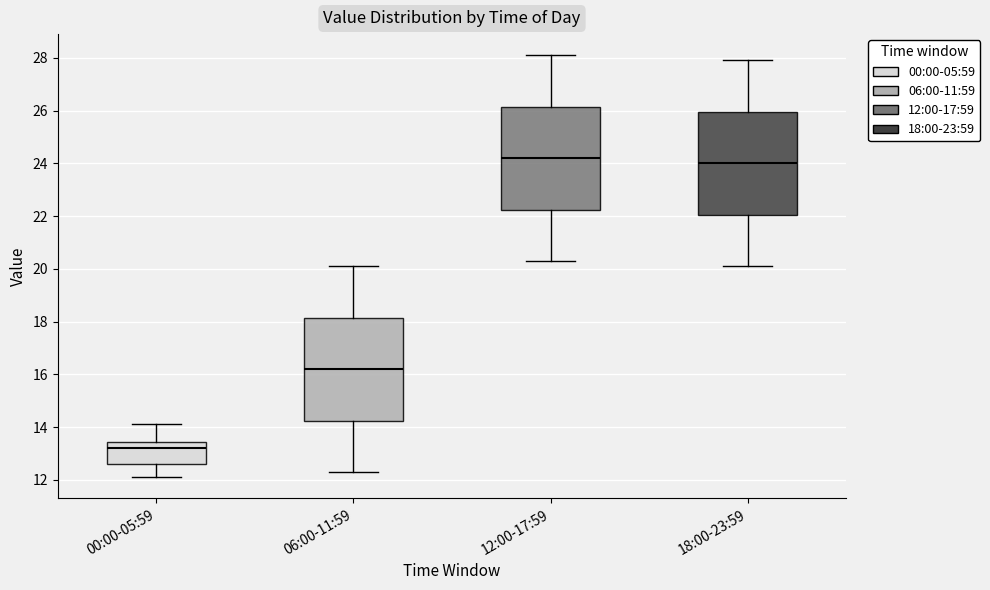

Where is the lower edge of the box for 00:00-05:59 on the y-axis? The values are not printed on the chart, so give them approximately, as read against the axis.

12.6